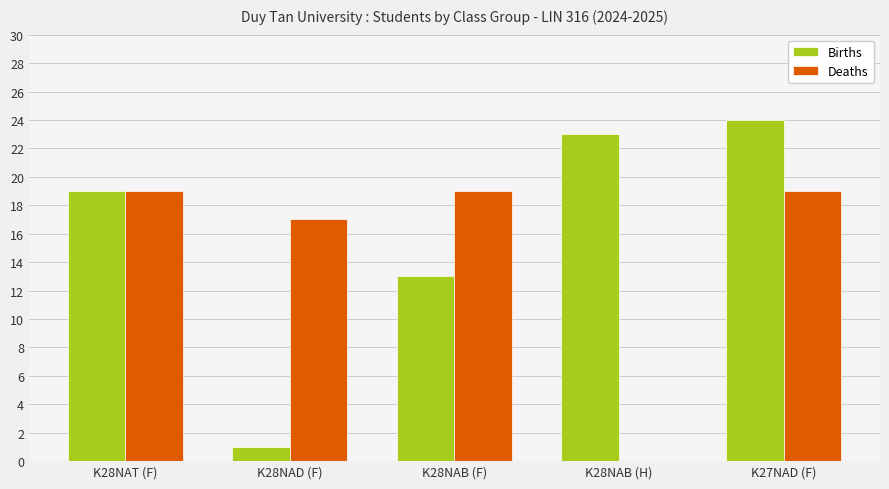

What is the sum of the Births values at K28NAT (F) and K28NAB (F)?

32